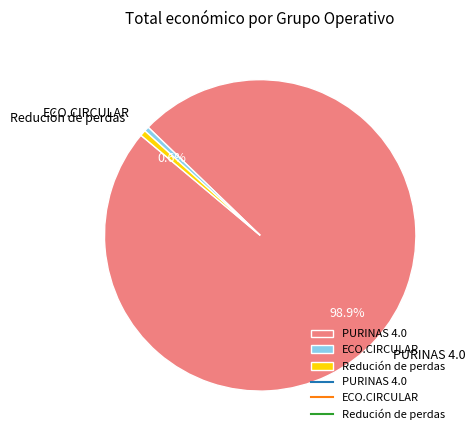

Is Redución de perdas the majority of the pie?

No